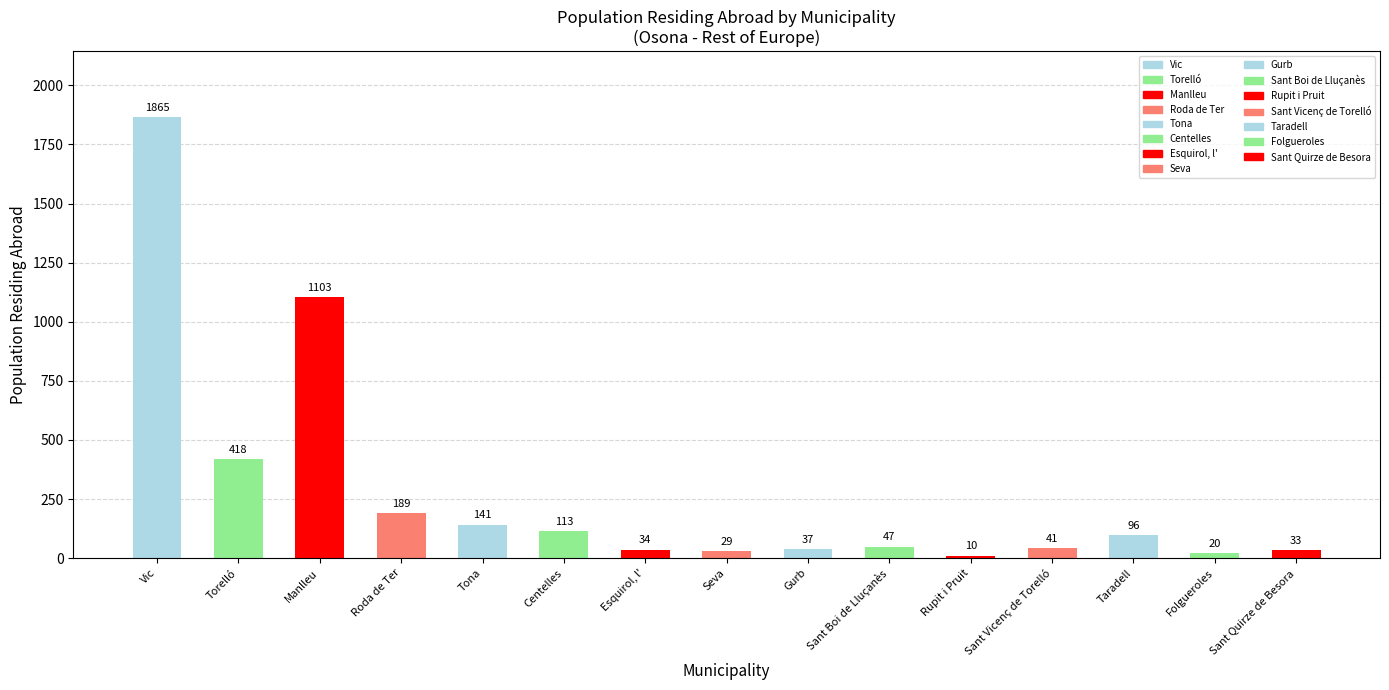

What is the value of the Population residing abroad bar at the 11th from the left?

10.0